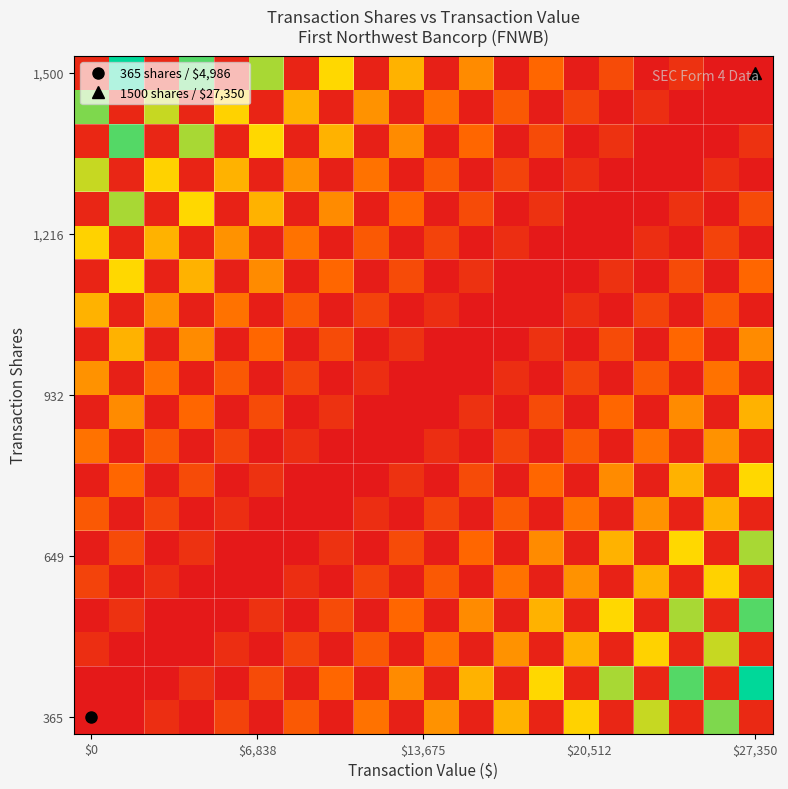

Which label corresponds to the smallest value in the chart?

$0